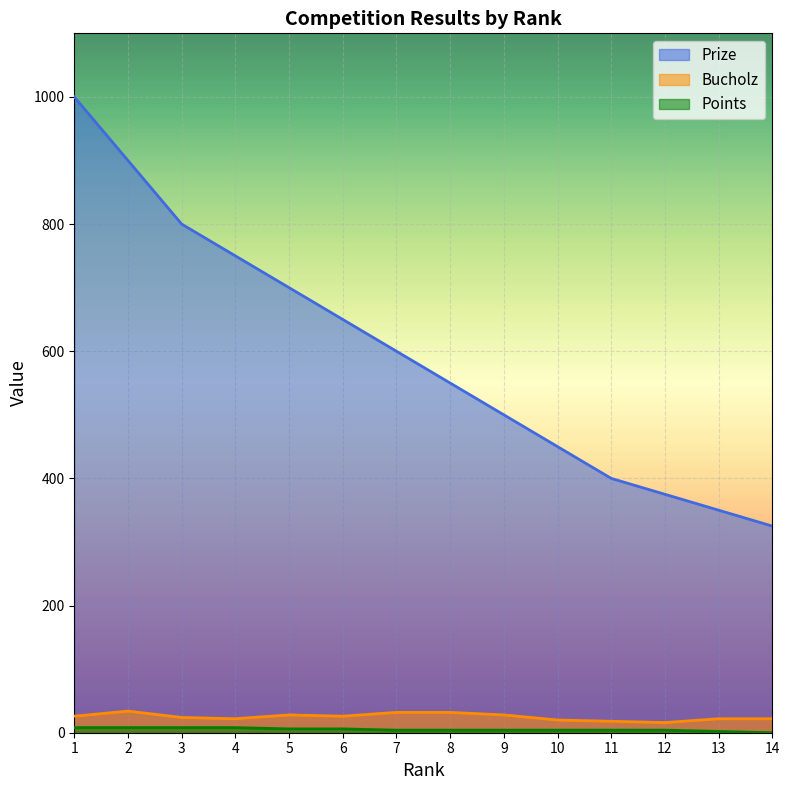

True or false: Bucholz and Prize cross at least once.

False